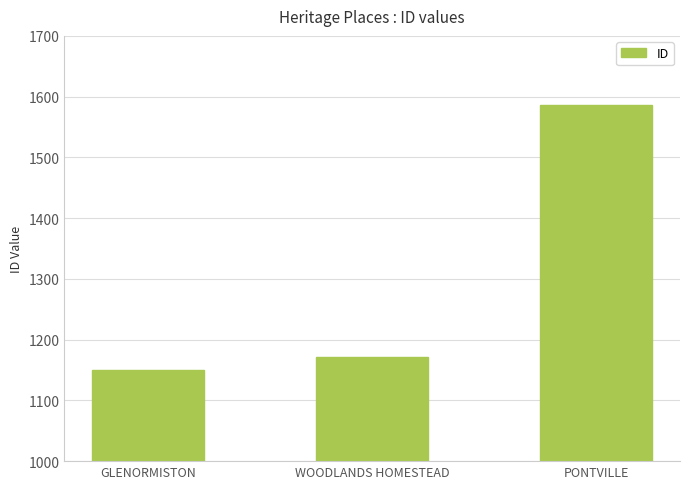

What is the label of the 1st bar from the left?

GLENORMISTON